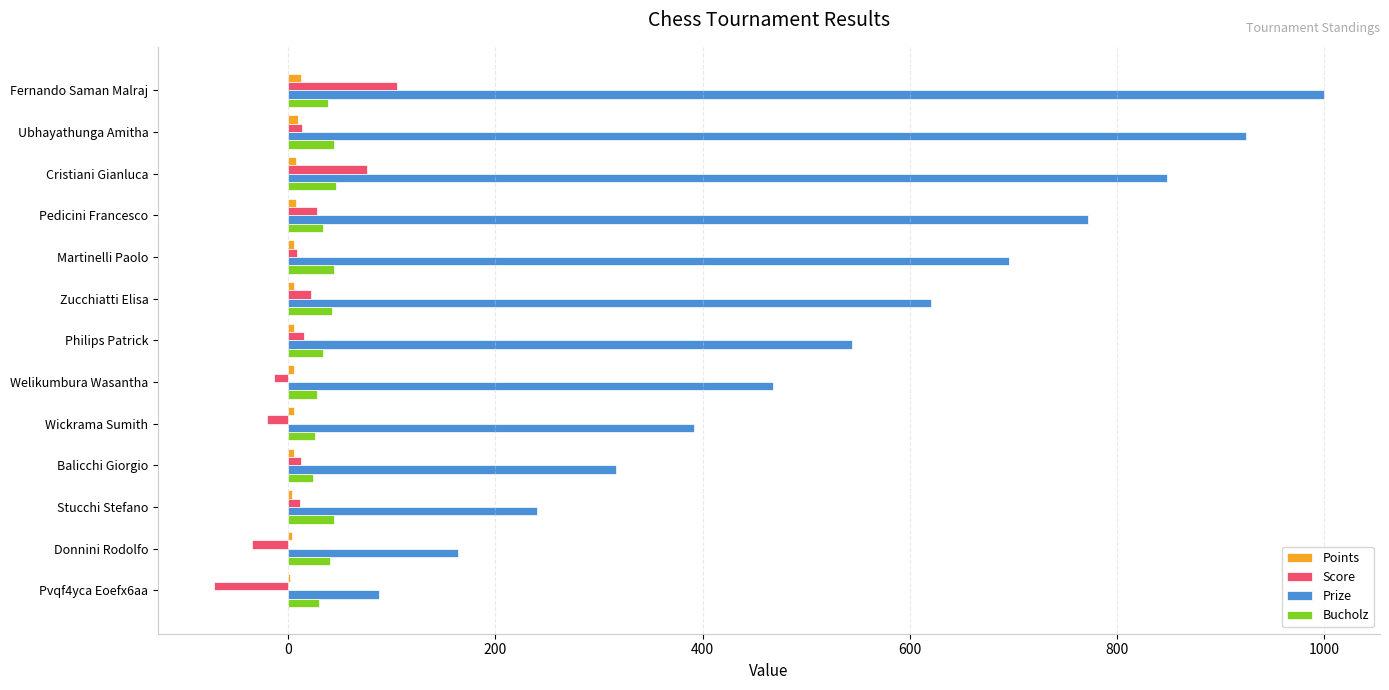

Which series changed the most between Wickrama Sumith and Donnini Rodolfo?

Prize